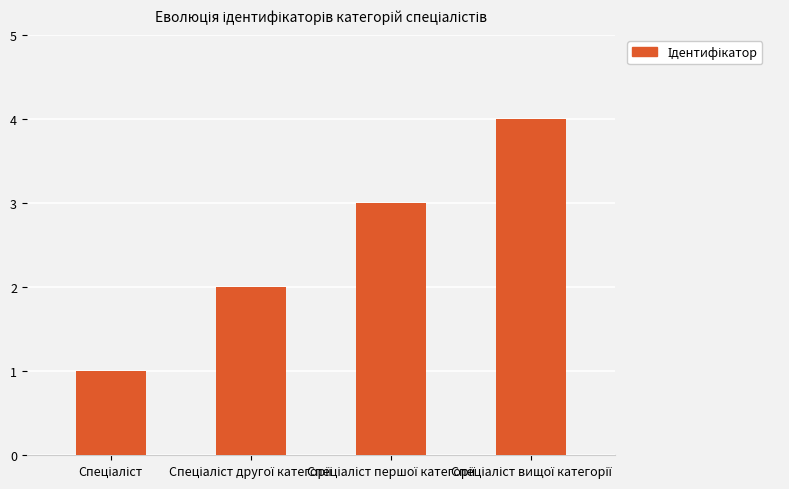

How many categories are shown in the chart?

4